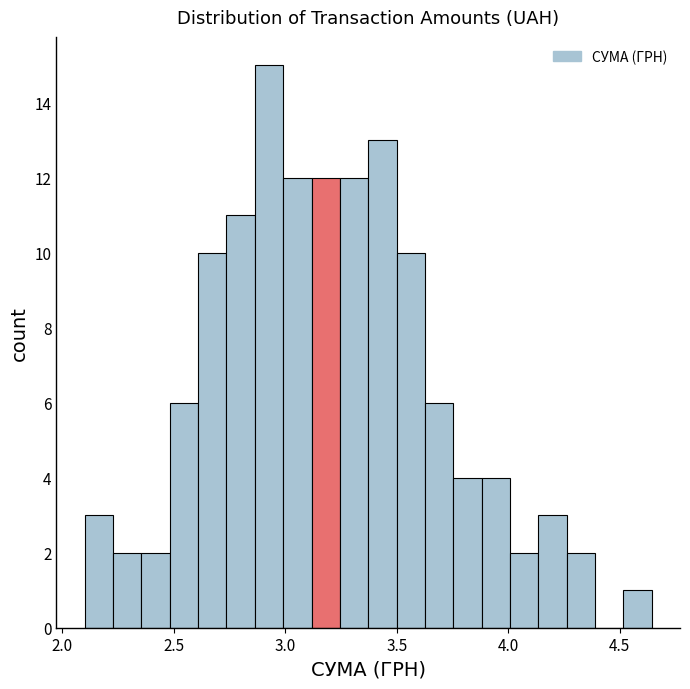

Read against the x-axis, roughly where is the centre of the tallest bar?

2.95